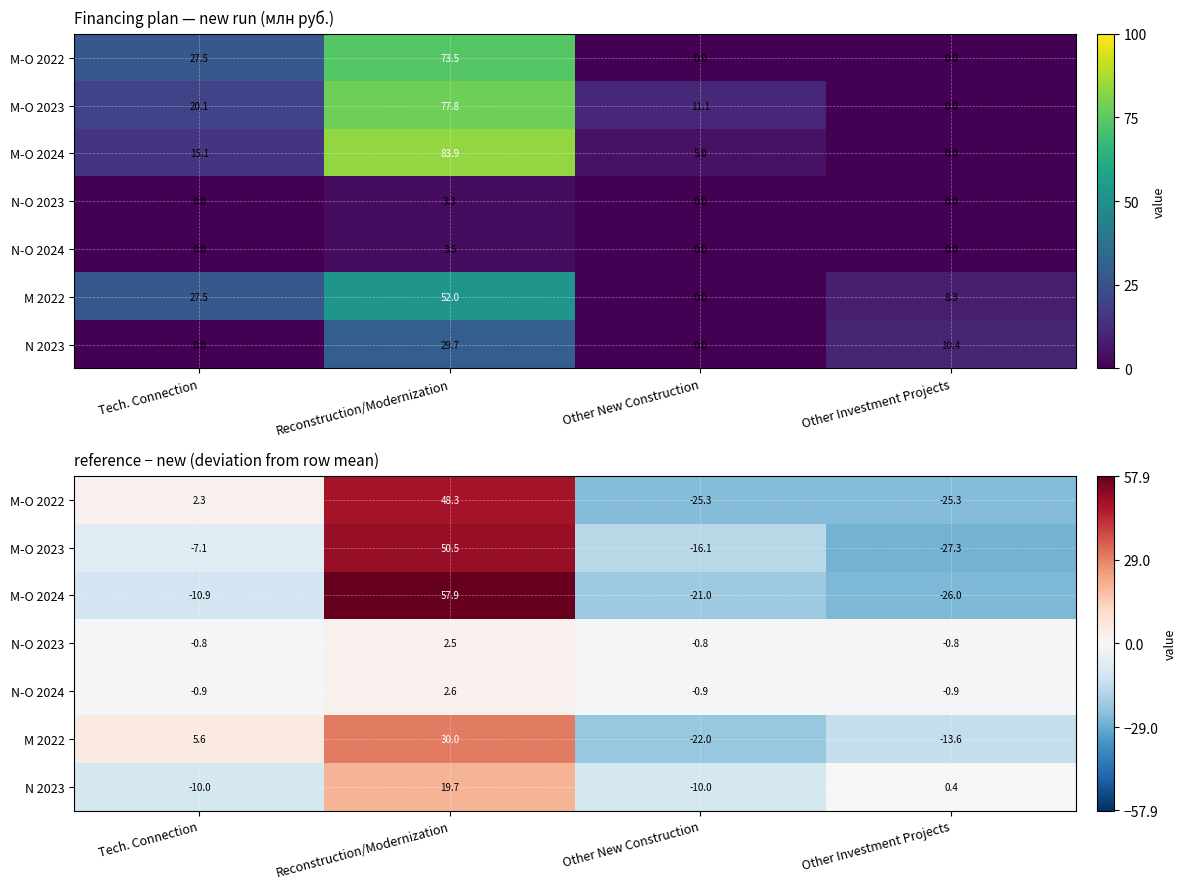

What is the difference between the highest and lowest values at Other Investment Projects?

27.6